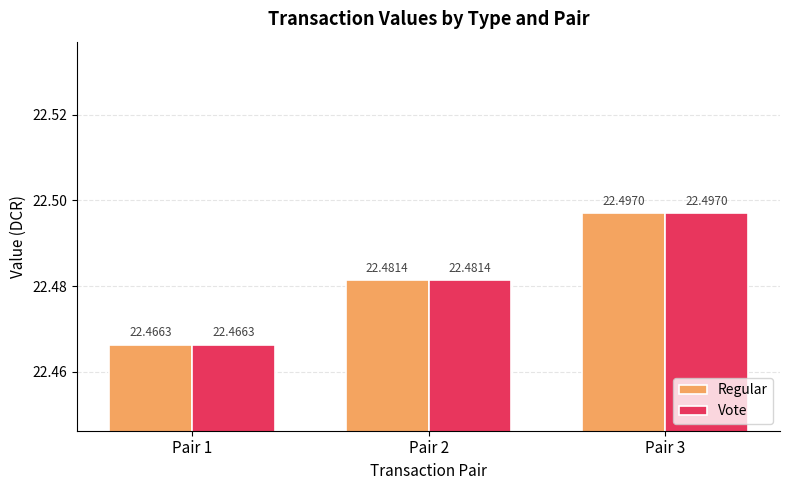

What is the minimum value shown in the chart?

22.5